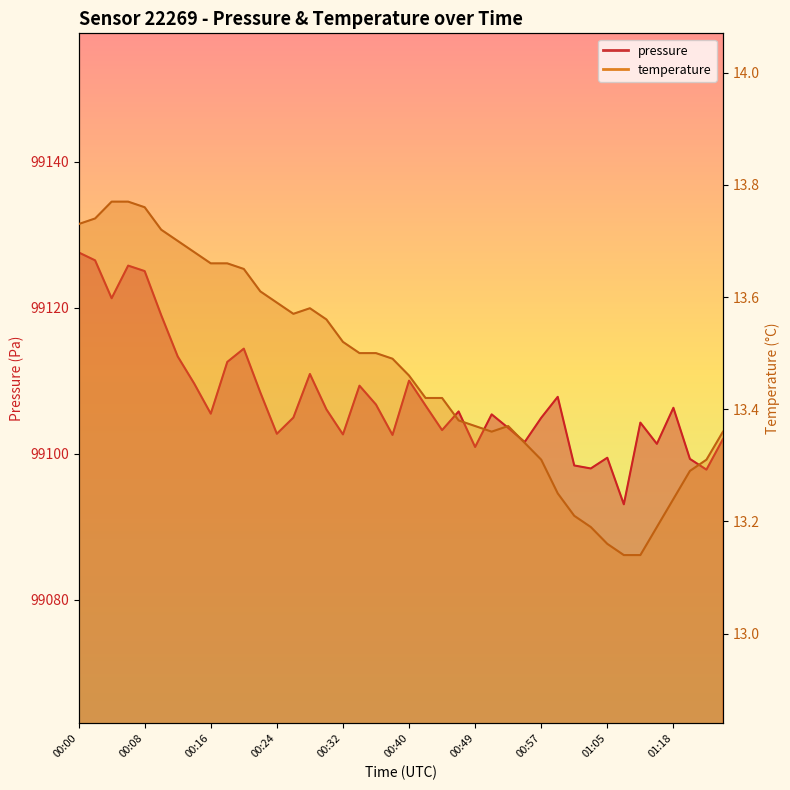

Is the value of pressure at 00:04 greater than the value of temperature at 00:06?

Yes